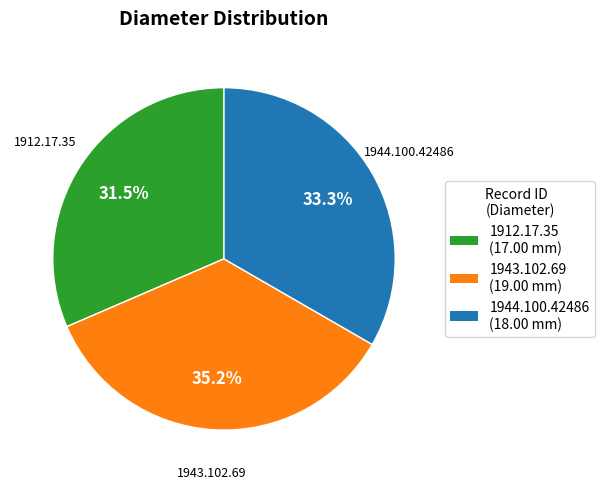

To the nearest percent, what is the difference between the 1944.100.42486 and 1912.17.35 slice percentages?

2%